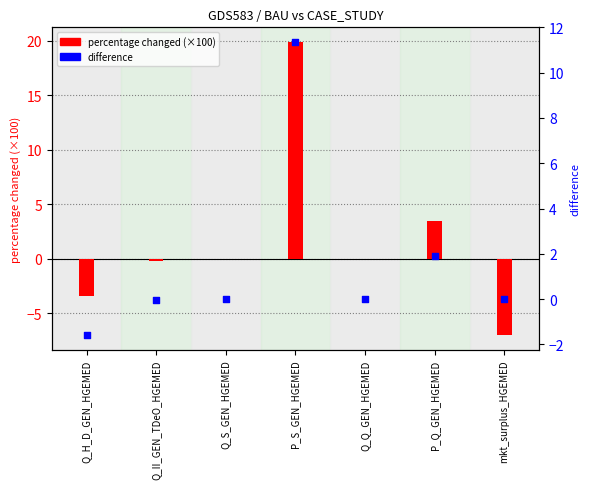

Is the value of percentage changed (×100) at Q_H_D_GEN_HGEMED greater than the value of difference at Q_S_GEN_HGEMED?

No